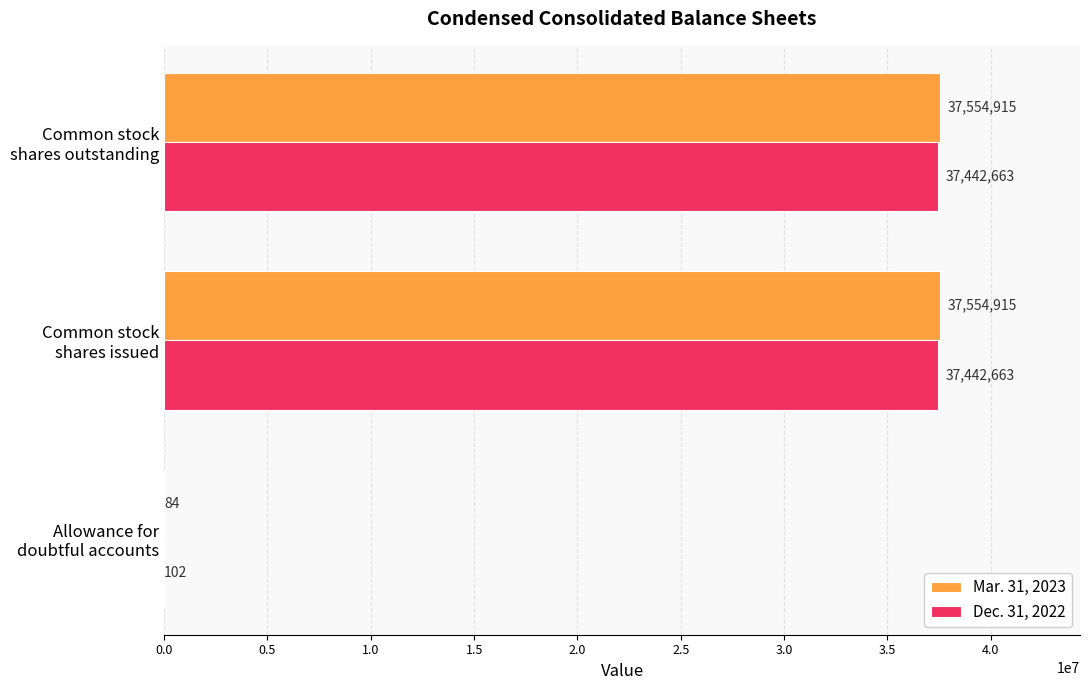

How many Dec. 31, 2022 values are between 102 and 37442663?

3